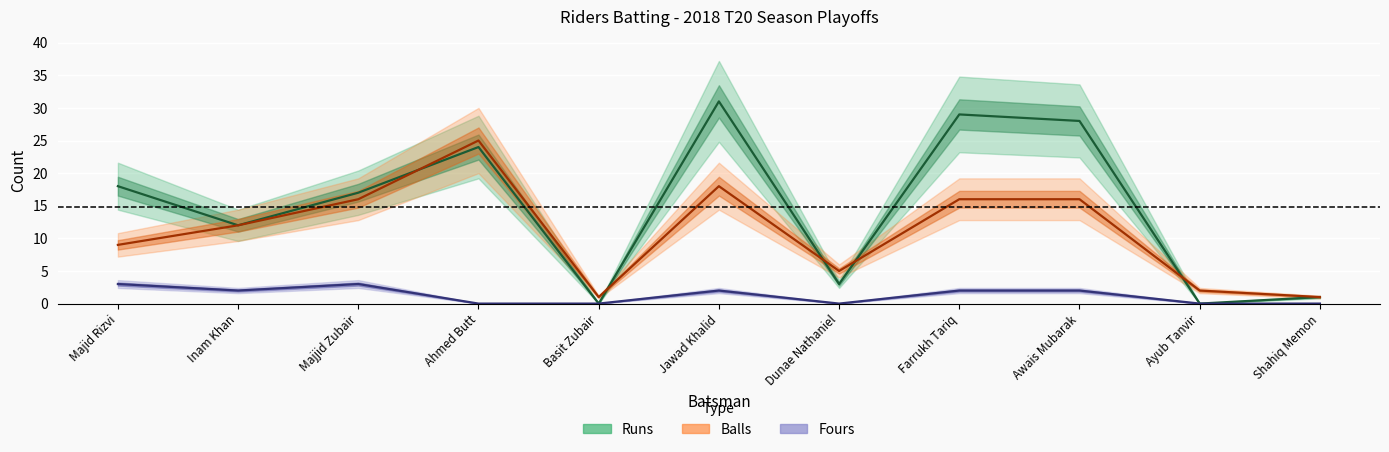

True or false: Runs has more than 1 points higher than both neighbors.

True